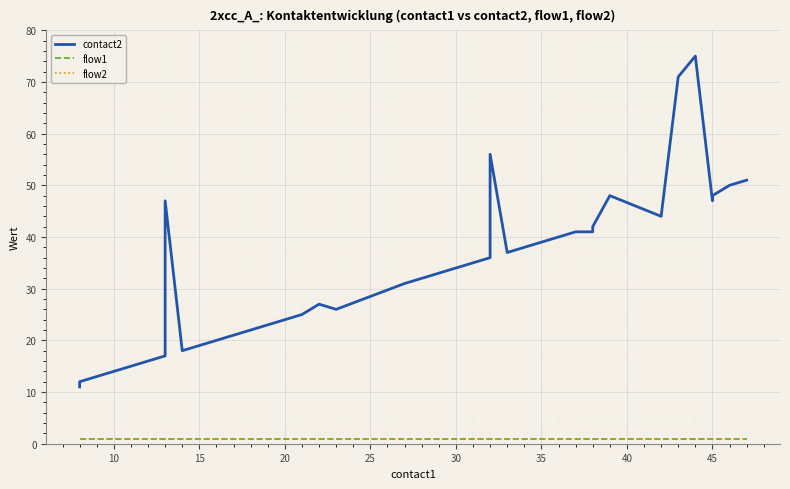

Reading right to left, what are all the values shown in this chart?

contact2: 51	50	48	47	75	71	44	48	42	41	41	40	39	38	37	56	36	35	34	33	32	31	26	27	25	24	23	22	21	20	19	18	47	17	16	15	14	13	12	11
flow1: 1	1	1	1	1	1	1	1	1	1	1	1	1	1	1	1	1	1	1	1	1	1	1	1	1	1	1	1	1	1	1	1	1	1	1	1	1	1	1	1
flow2: 1	1	1	1	1	1	1	1	1	1	1	1	1	1	1	1	1	1	1	1	1	1	1	1	1	1	1	1	1	1	1	1	1	1	1	1	1	1	1	1